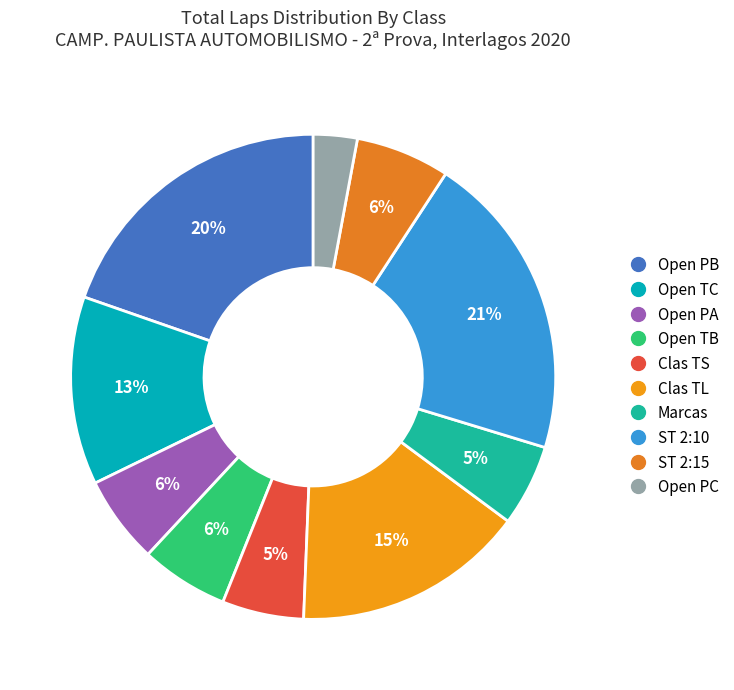

To the nearest percent, what is the difference between the Open TB and ST 2:15 slice percentages?

0%